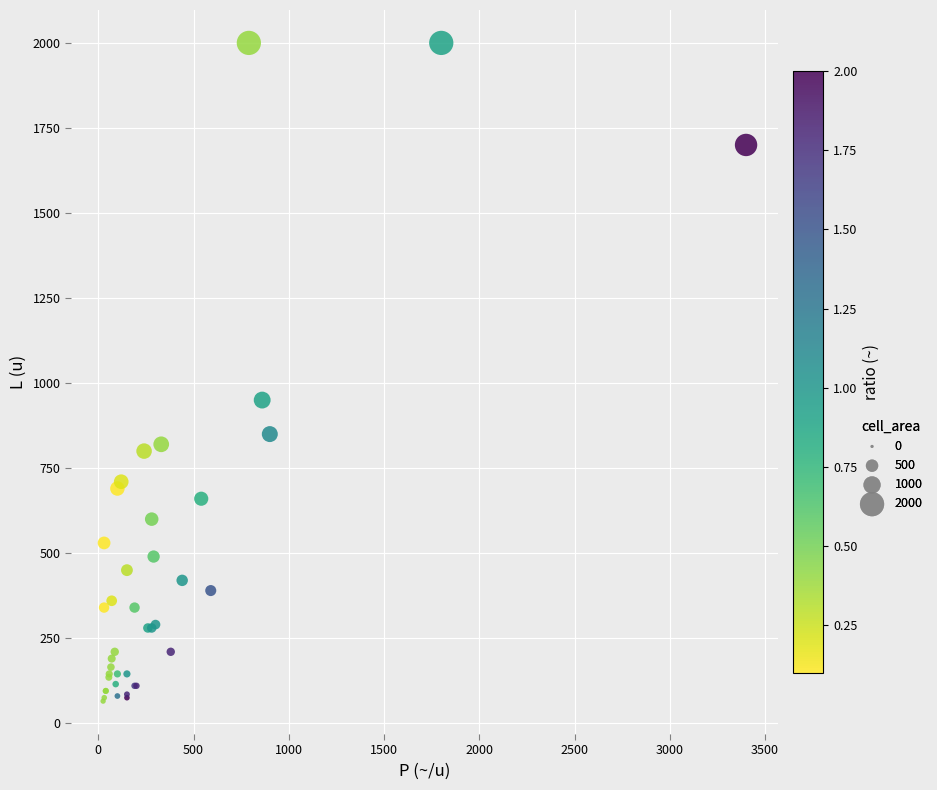

What Y value in the scatter plot is closest to 1032?

950